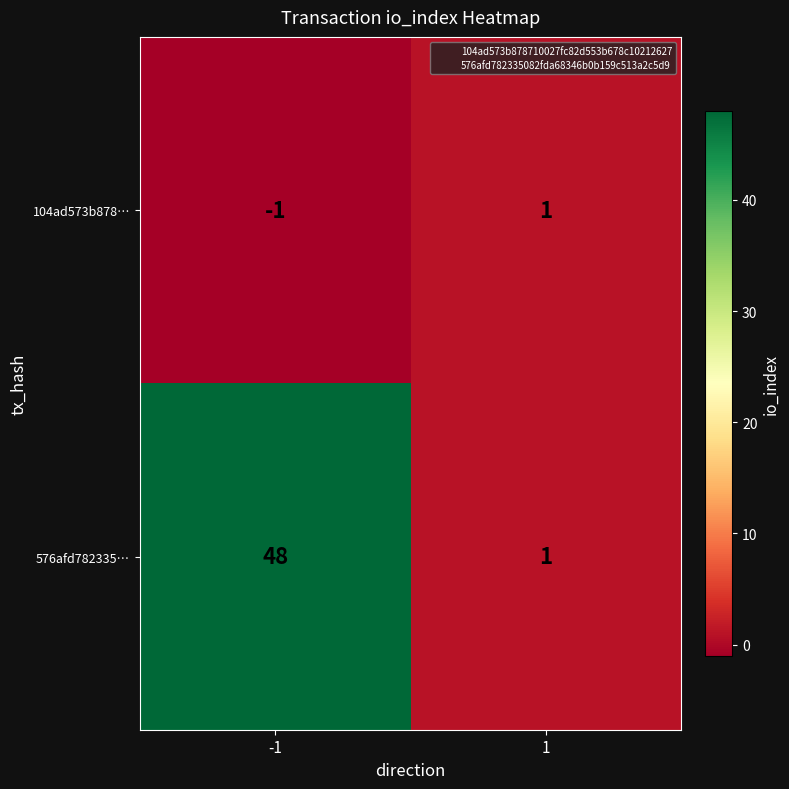

What is the spread (max minus min) of values at 1?

0